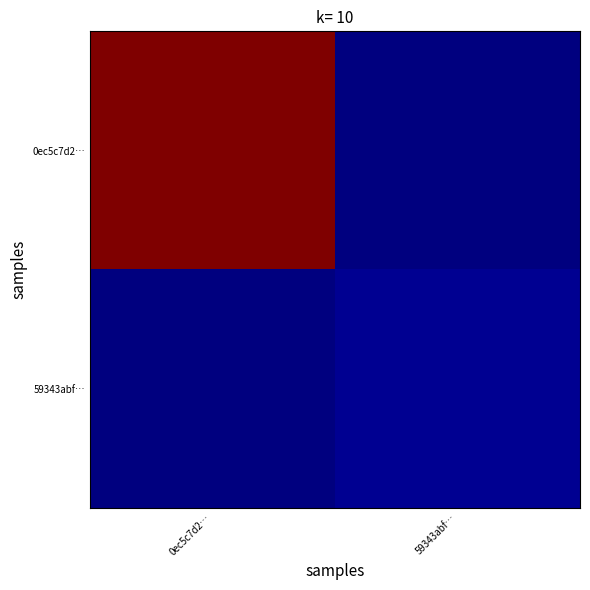

Reading left to right, what are all the values shown in this chart?

0ec5c7d2…: 0ec5c7d2…=154	59343abf…=0
59343abf…: 0ec5c7d2…=0	59343abf…=3